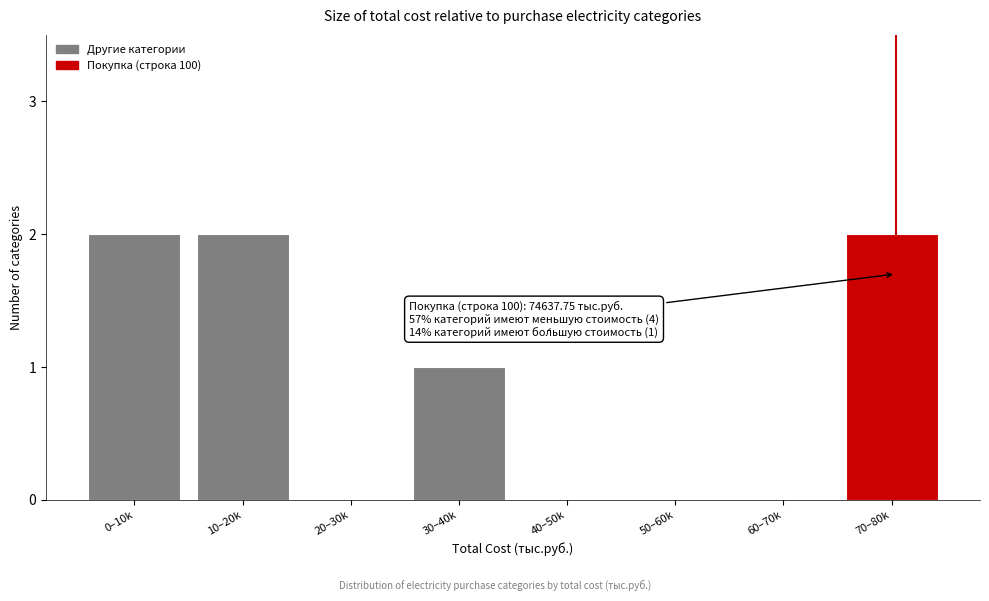

Reading right to left, what are all the values shown in this chart?

70–80k=2	60–70k=0	50–60k=0	40–50k=0	30–40k=1	20–30k=0	10–20k=2	0–10k=2